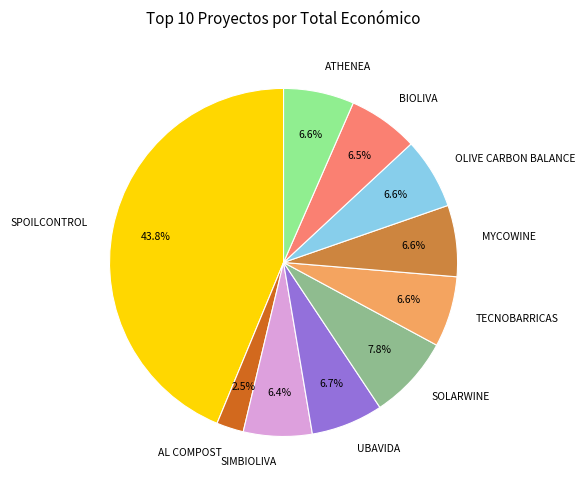

Is SOLARWINE the majority of the pie?

No